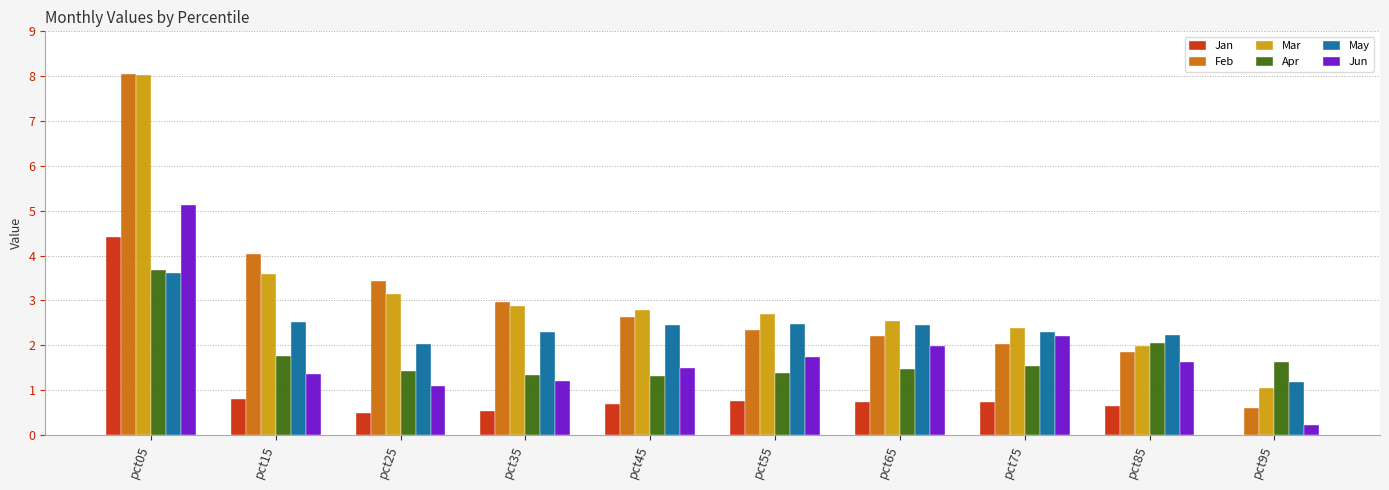

Is it true that Jan equals 1.2 at pct55?

False